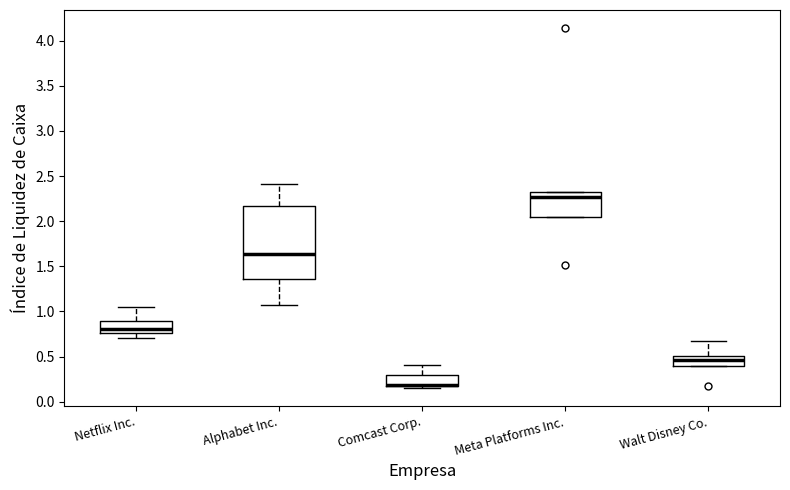

Reading left to right, read every box against the y-axis: the position of its median line, the range the box covers, and the ends of its whiskers. The values are not printed on the chart, so give them approximately, as read against the axis.

Netflix Inc.: median 0.80, box 0.75 to 0.90, whiskers 0.70 to 1.05
Alphabet Inc.: median 1.65, box 1.35 to 2.15, whiskers 1.05 to 2.40
Comcast Corp.: median 0.20 (drawn on the box's lower edge), box 0.15 to 0.30, whiskers 0.15 (just below the box's lower edge) to 0.40
Meta Platforms Inc.: median 2.25, box 2.05 to 2.30, whiskers 2.05 to 2.30
Walt Disney Co.: median 0.45, box 0.40 to 0.50, whiskers 0.40 to 0.65